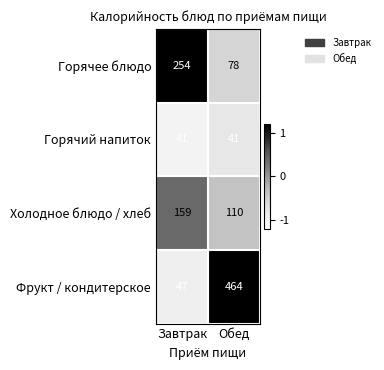

What is the approximate value of Холодное блюдо / хлеб at Обед?

110